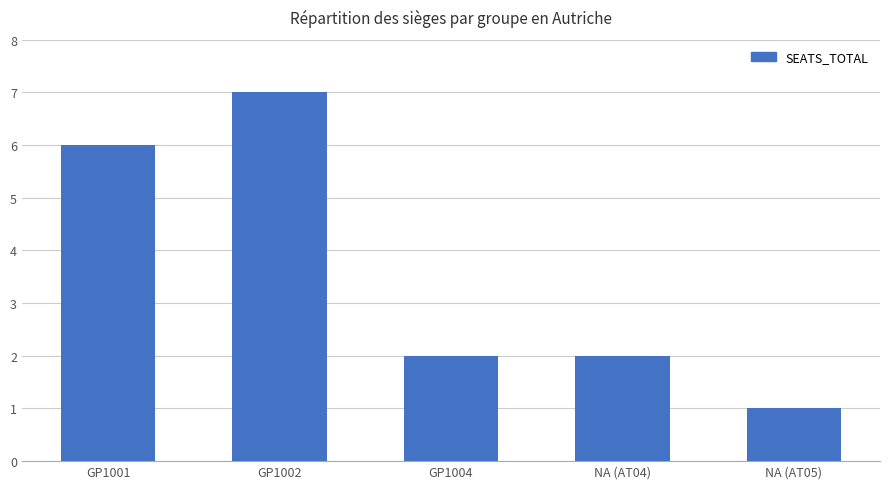

How many data points does each series have?

5